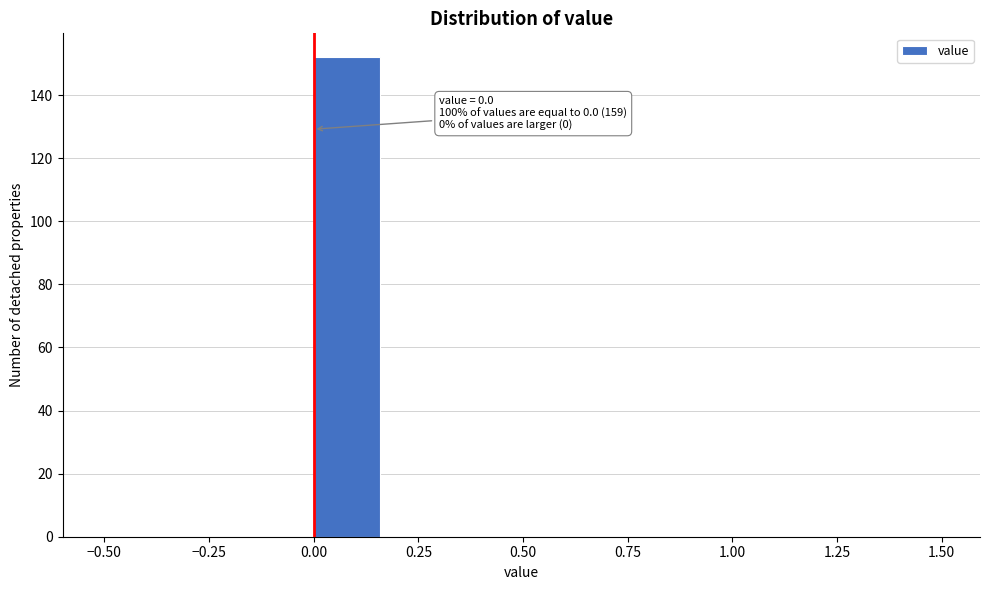

Around what value on the x-axis is the tallest bar? Give the approximate position of its centre, as read against the axis.

0.10